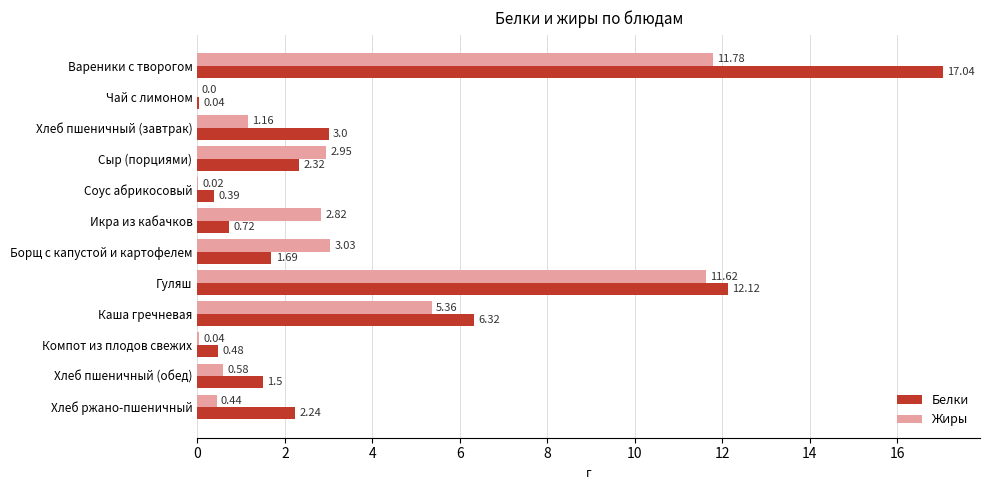

At which category is the sum across all series the highest?

Вареники с творогом